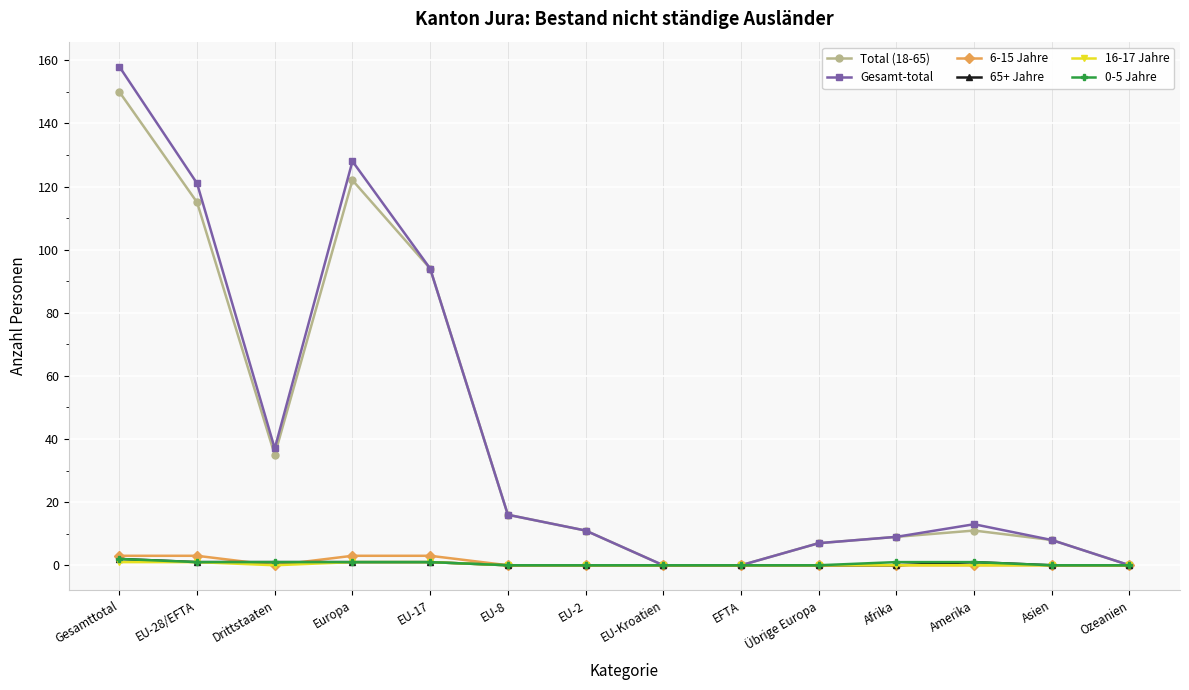

Reading right to left, what are all the values shown in this chart?

Total (18-65): 0	8	11	9	7	0	0	11	16	94	122	35	115	150
Gesamt-total: 0	8	13	9	7	0	0	11	16	94	128	37	121	158
6-15 Jahre: 0	0	0	0	0	0	0	0	0	3	3	0	3	3
65+ Jahre: 0	0	1	0	0	0	0	0	0	1	1	1	1	2
16-17 Jahre: 0	0	0	0	0	0	0	0	0	1	1	0	1	1
0-5 Jahre: 0	0	1	1	0	0	0	0	0	1	1	1	1	2